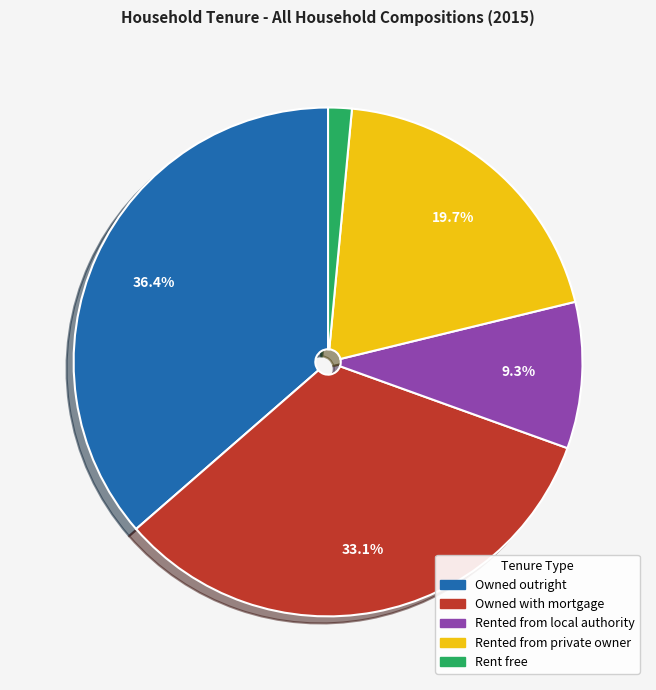

Is Rented from local authority the majority of the pie?

No